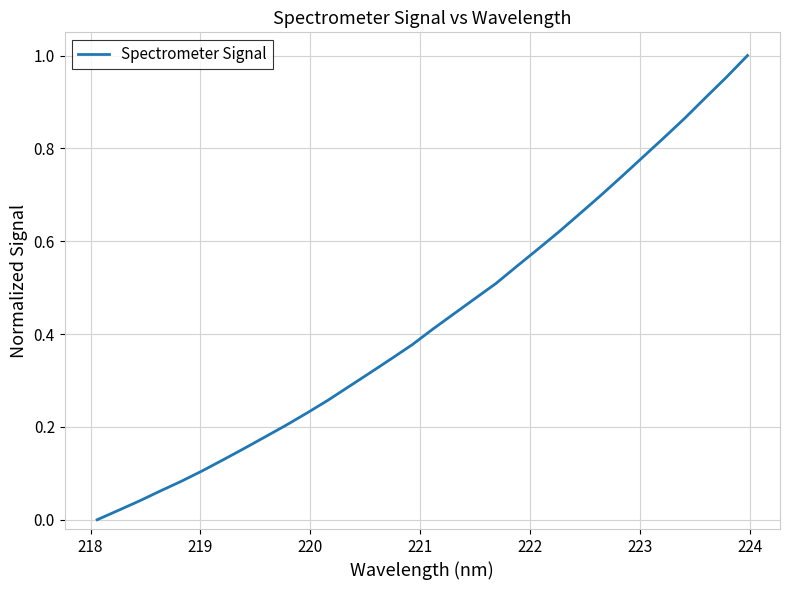

What is the value of the 31st point from the left?

1.0